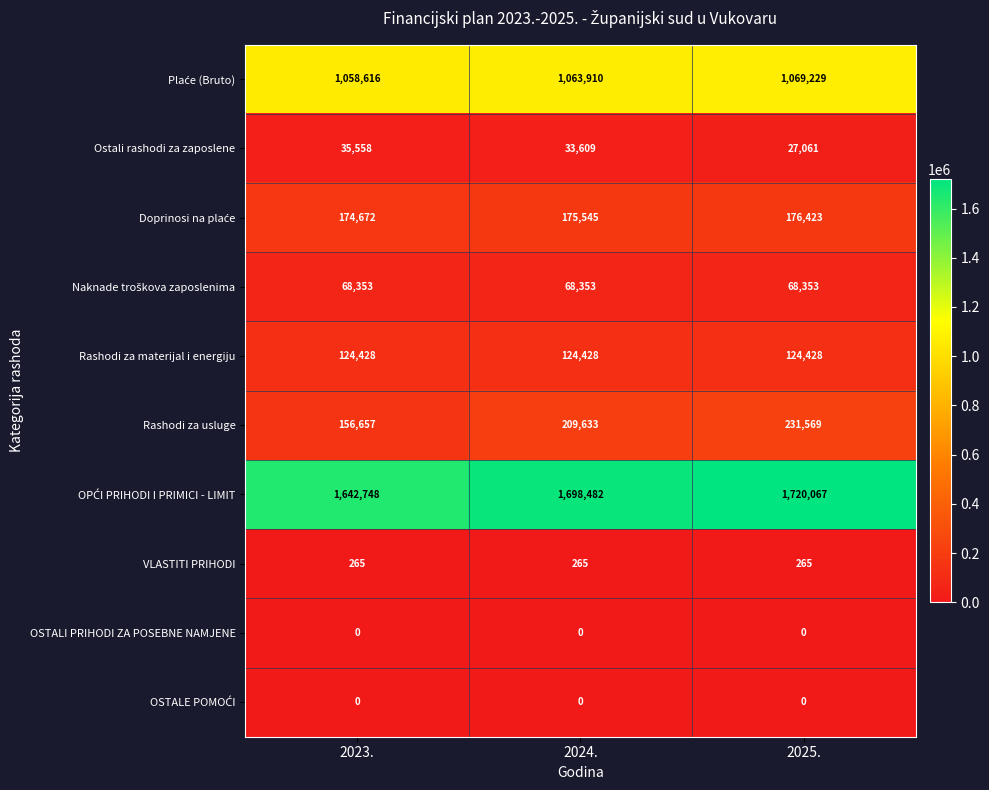

Which category has the highest value across all series?

2025.